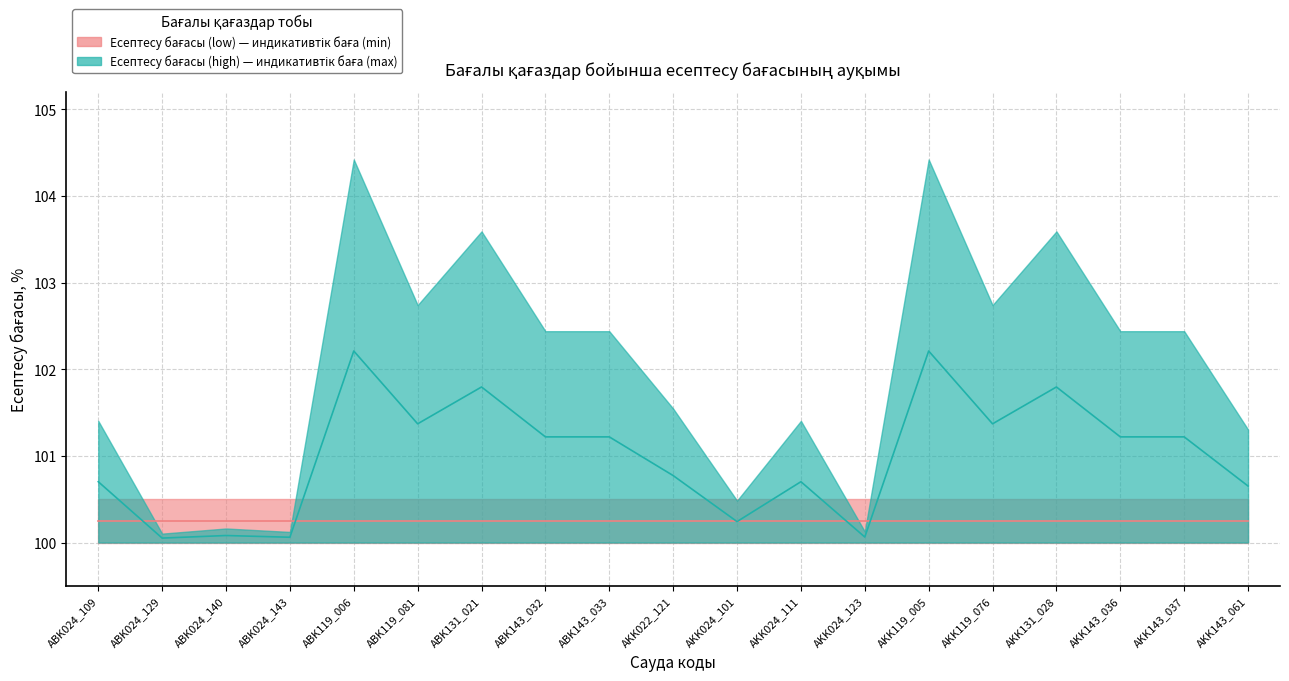

Rank the categories by value from lowest to highest.

ABK024_129, ABK024_143, AKK024_123, ABK024_140, AKK024_101, AKK143_061, ABK024_109, AKK024_111, AKK022_121, ABK143_032, ABK143_033, AKK143_036, AKK143_037, ABK119_081, AKK119_076, ABK131_021, AKK131_028, ABK119_006, AKK119_005